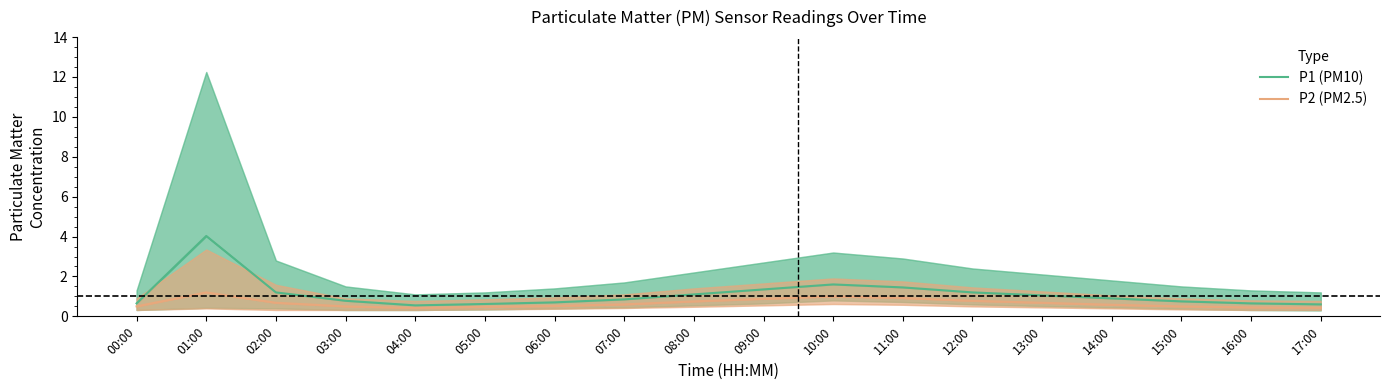

At which category is the sum across all series the highest?

01:00